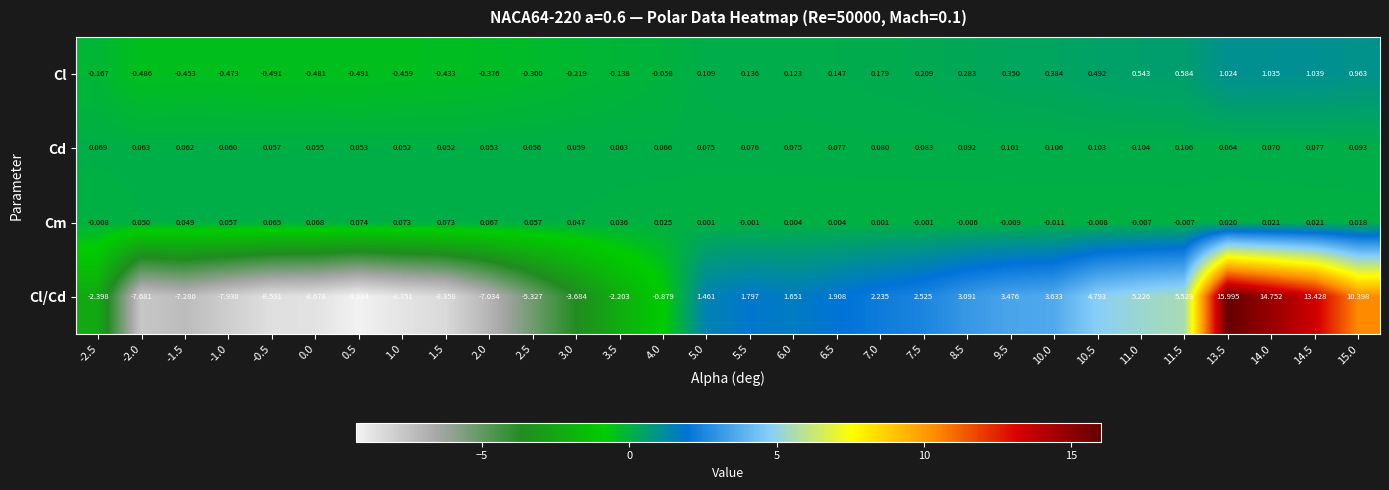

Which series has the largest total across all categories?

Cl/Cd